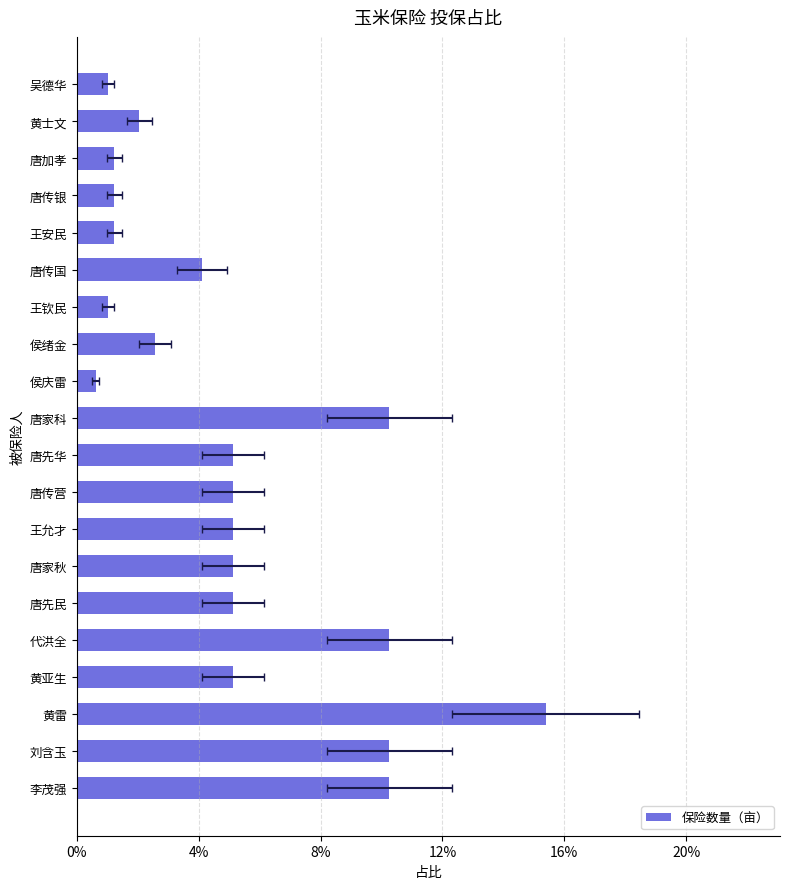

Reading left to right, transcribe all the data shown in this chart.

0.0	0.0	0.0	0.0	0.0	0.0	0.0	0.0	0.0	0.1	0.1	0.1	0.1	0.1	0.1	0.1	0.1	0.2	0.1	0.1